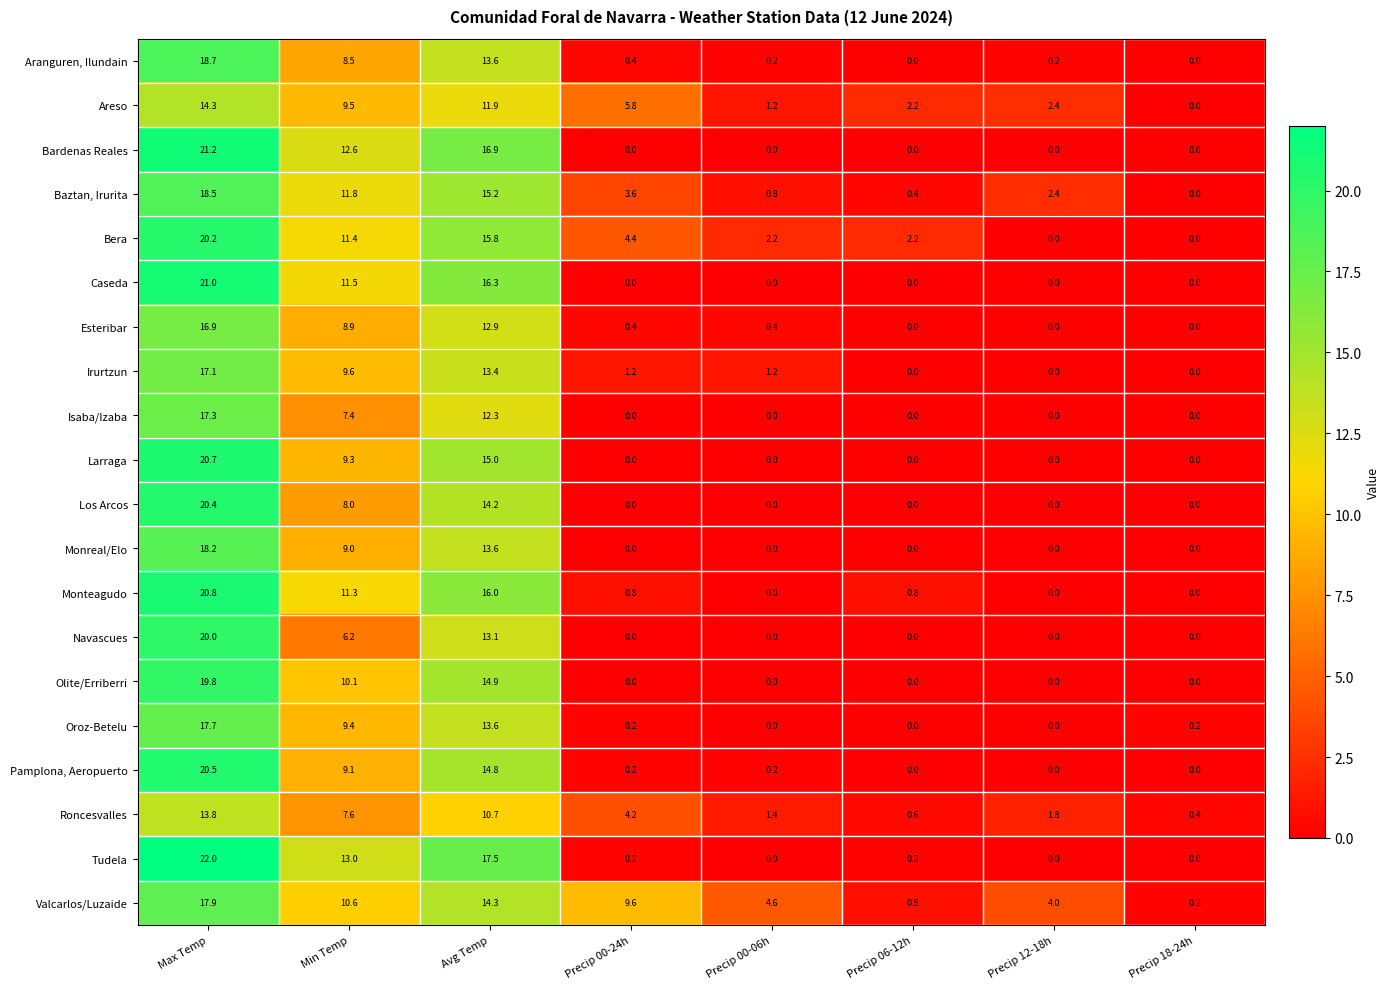

What is the sum of the Roncesvalles values at Precip 18-24h and Precip 00-06h?

1.8